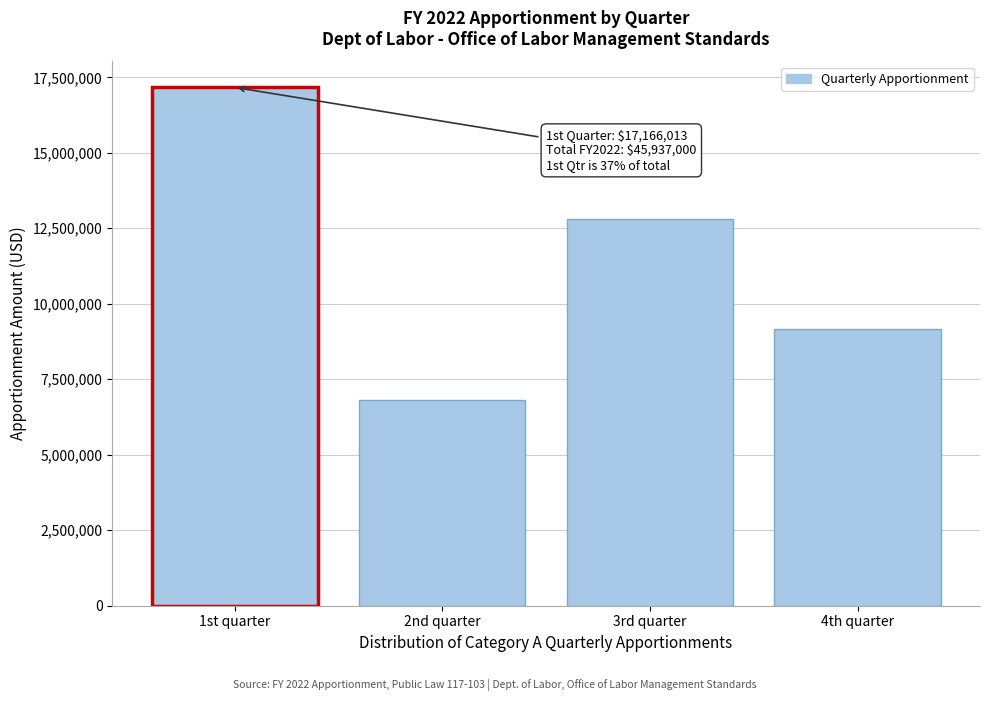

Reading left to right, extract all data points from this chart.

17166013	6819956	12797114	9153917